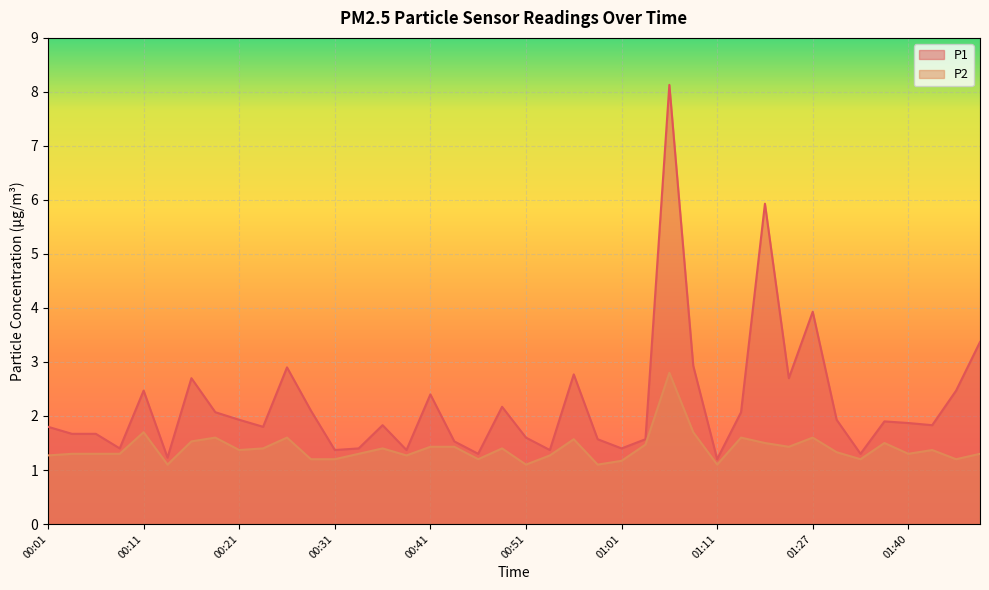

What is the difference between the P2 values at 01:35 and 00:33?

0.1